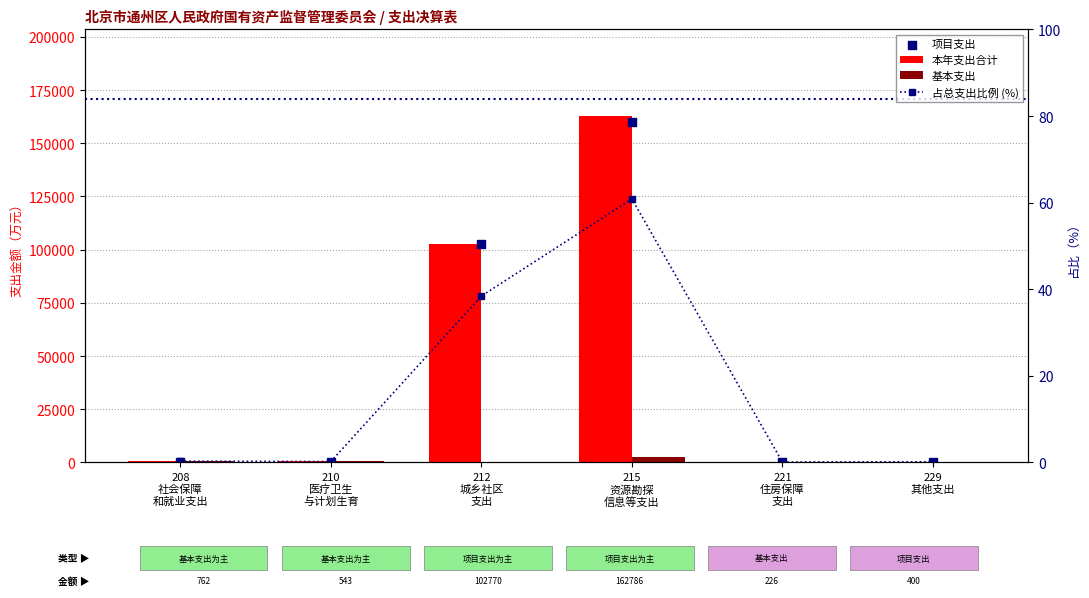

What is the total value across all series at 212
城乡社区
支出?

205577.9